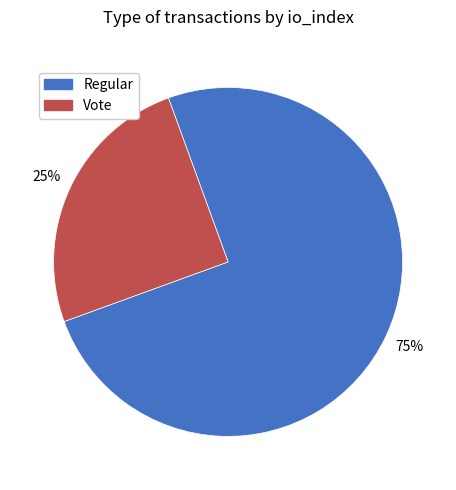

Which has a higher value, Regular or Vote?

Regular